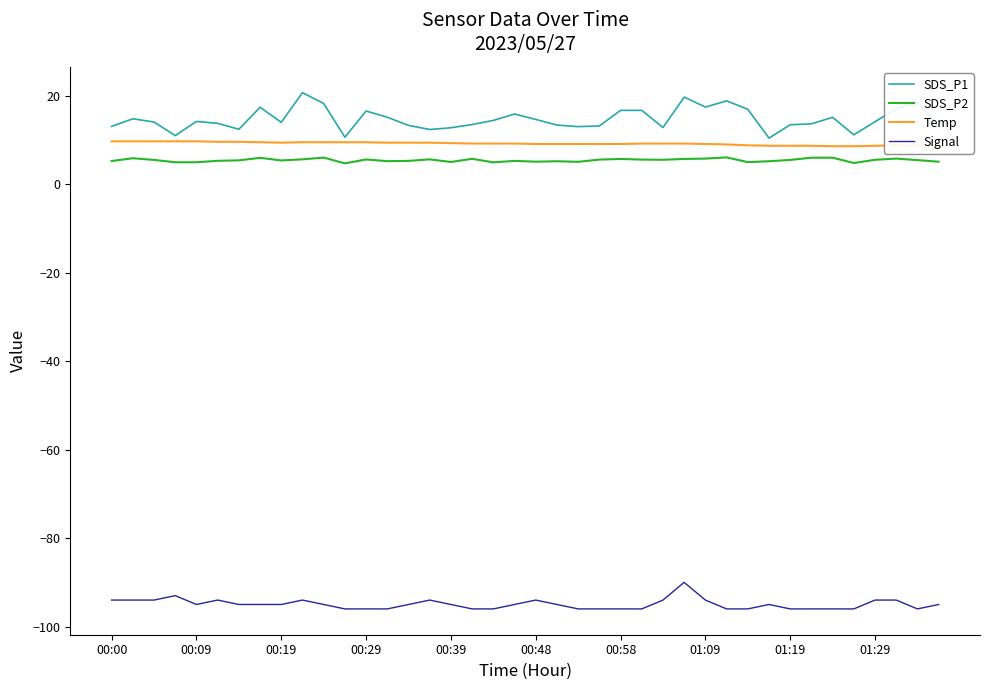

True or false: Signal and Temp intersect in this chart.

False